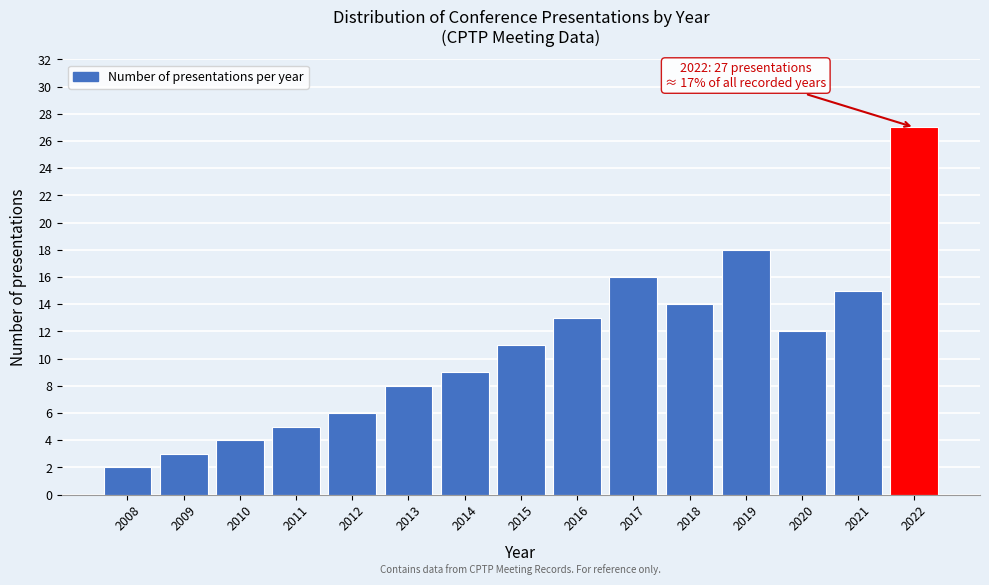

Reading left to right, transcribe all the data shown in this chart.

2008=2	2009=3	2010=4	2011=5	2012=6	2013=8	2014=9	2015=11	2016=13	2017=16	2018=14	2019=18	2020=12	2021=15	2022=27